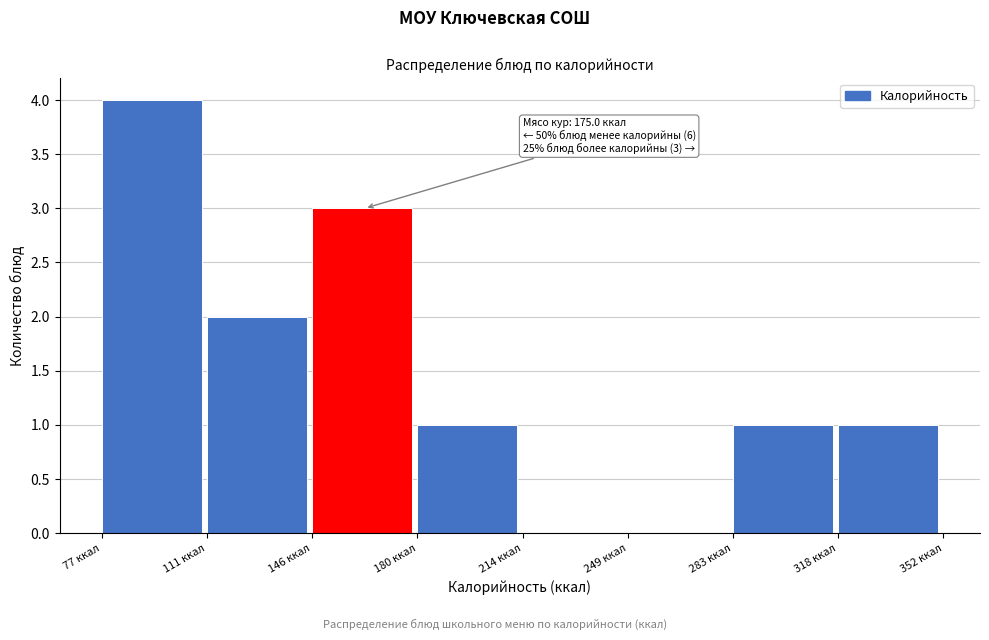

Over which range of the x-axis is the bar tallest?

75 to 110